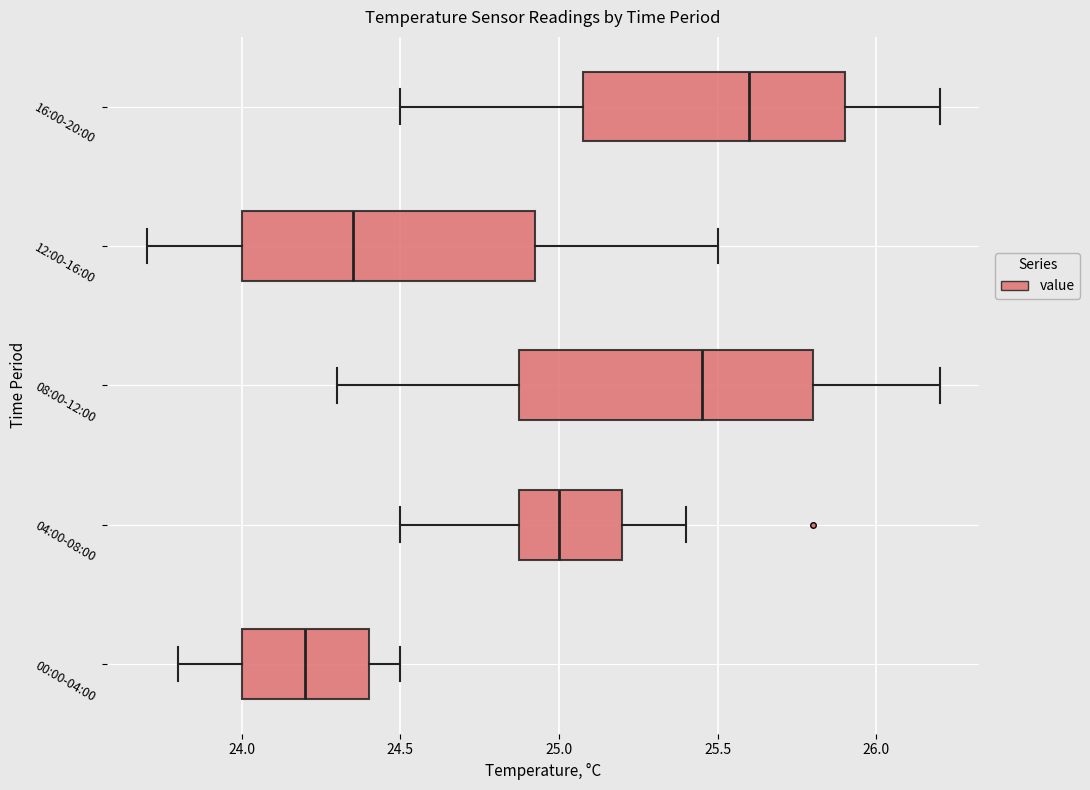

Which box has the furthest to the right median line?

16:00-20:00